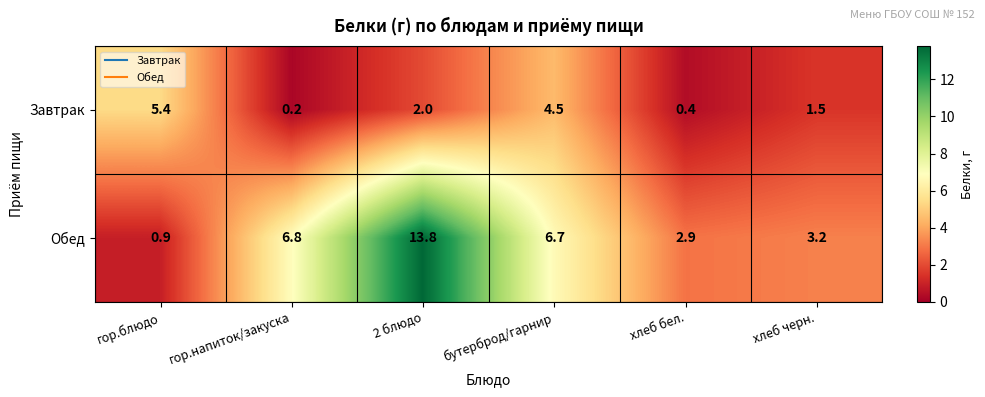

At which category does the chart reach its peak across all series?

2 блюдо